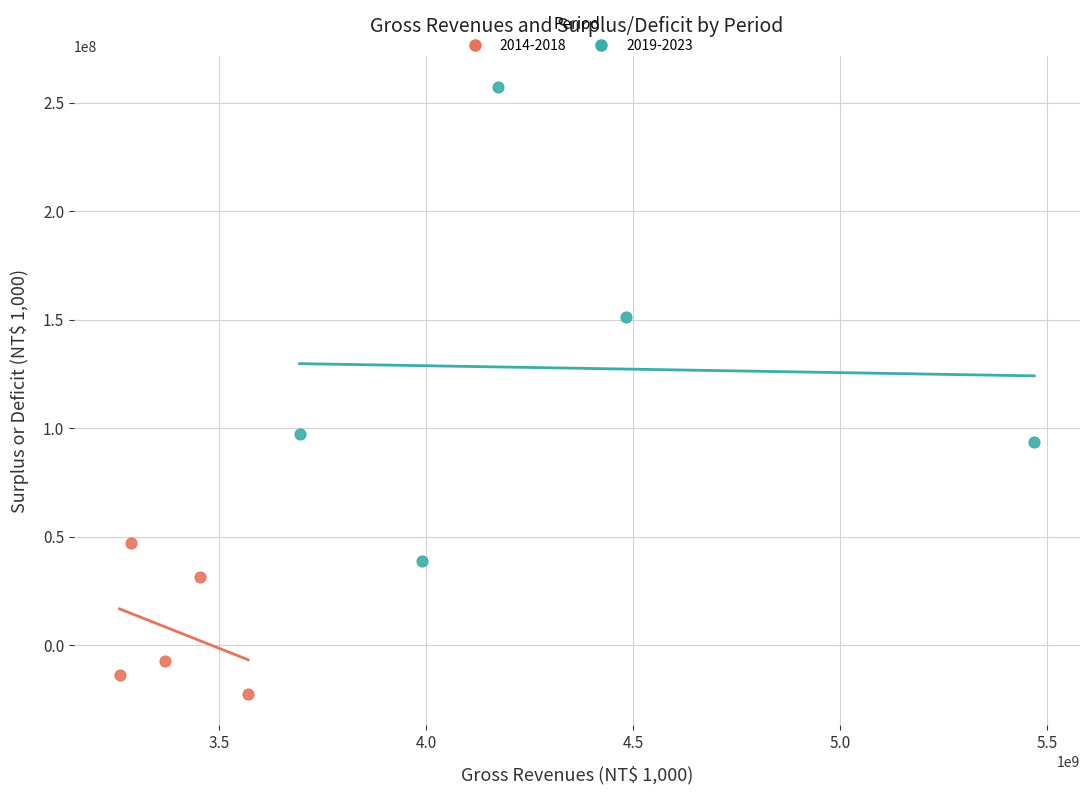

Which series has the largest Y range (max minus min)?

2019-2023